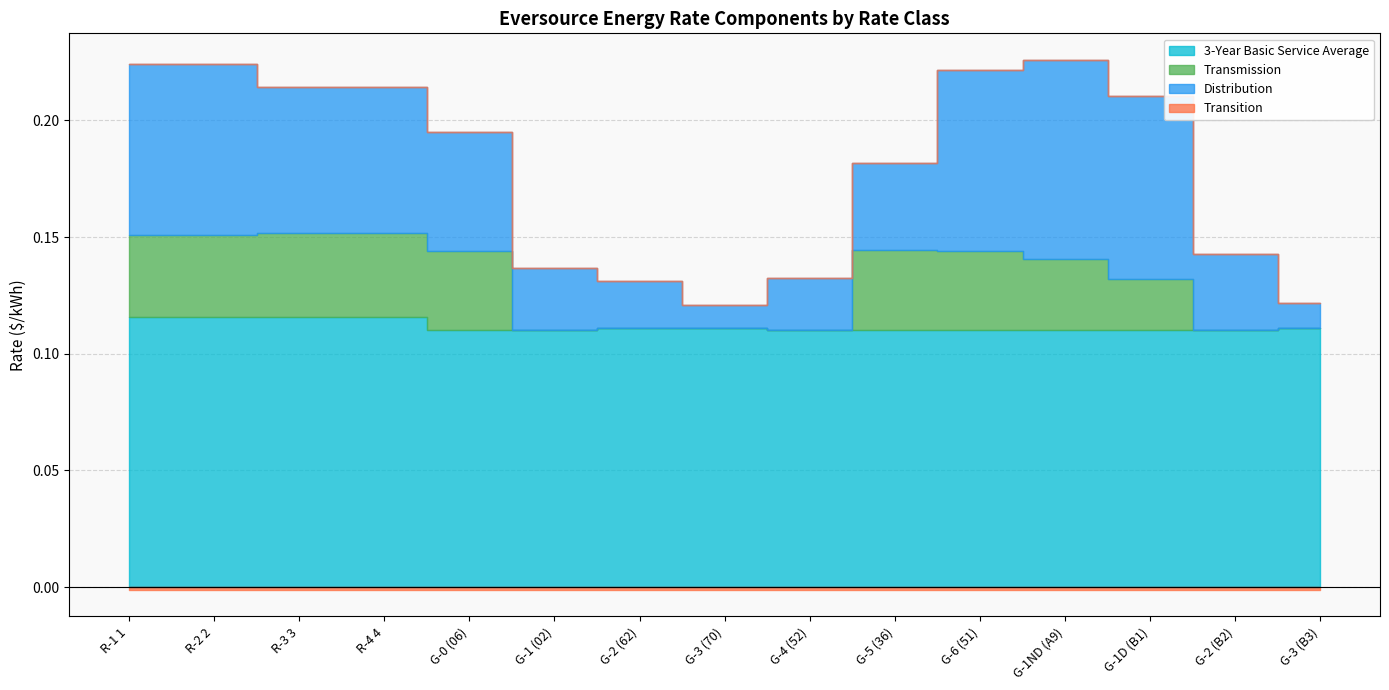

True or false: Distribution has a value of 0.1 at G-5 (36).

False